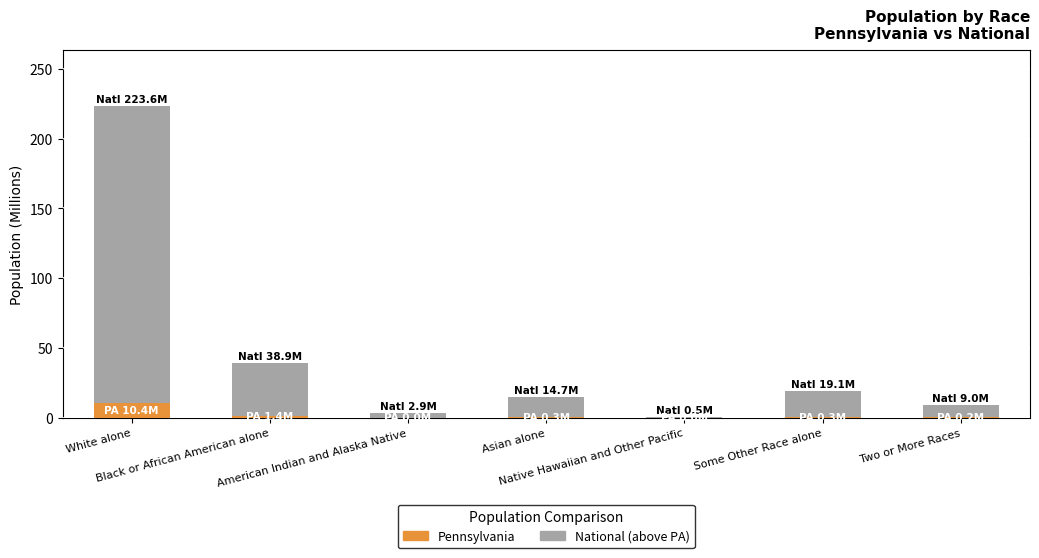

What is the label of the 1st bar from the right?

Two or More Races